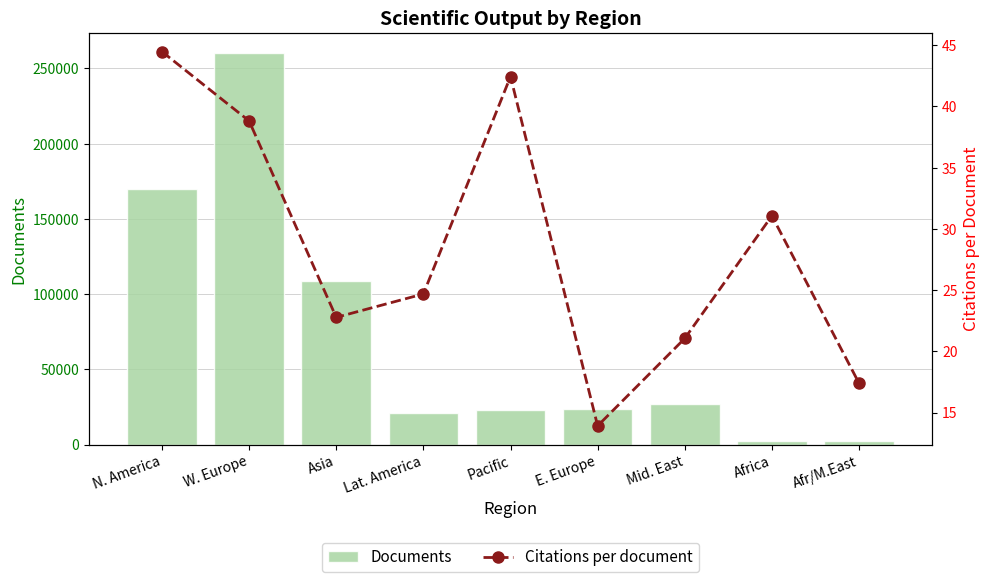

At which category does the chart reach its minimum across all series?

E. Europe